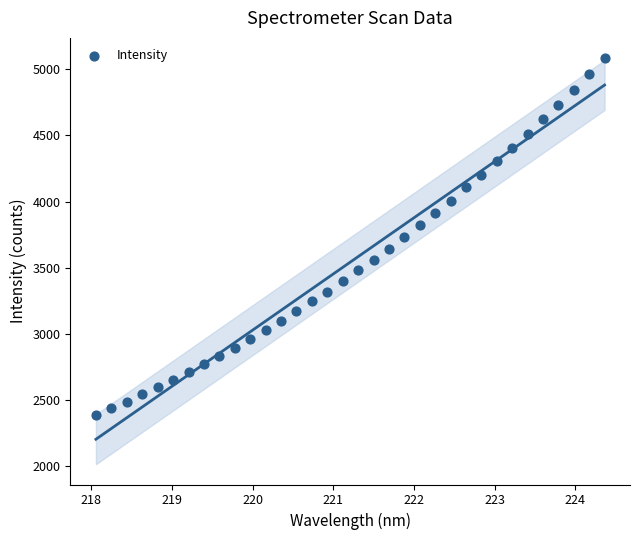

What is the range of Y values (max minus min)?

2700.2